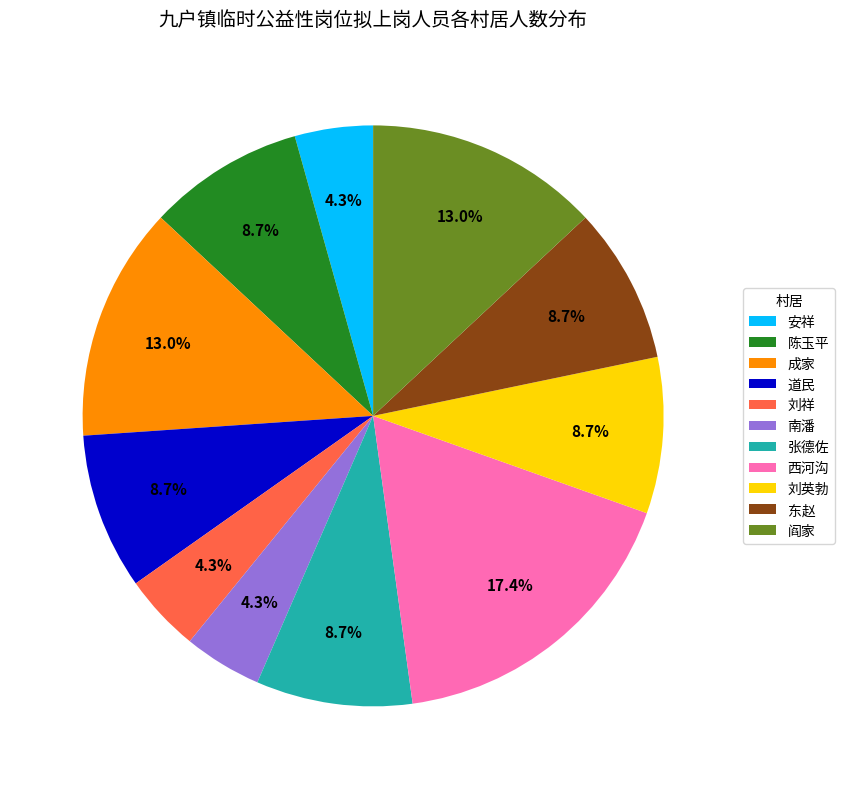

What percentage is the 阎家 slice, to the nearest percent?

13%